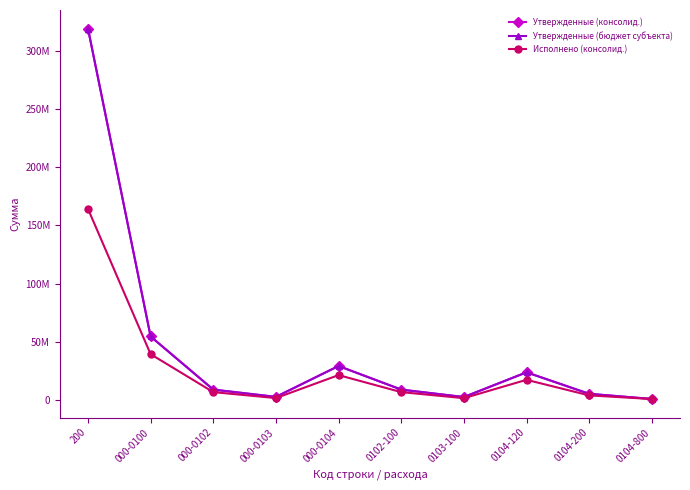

True or false: Утвержденные (бюджет субъекта) and Утвержденные (консолид.) intersect in this chart.

False